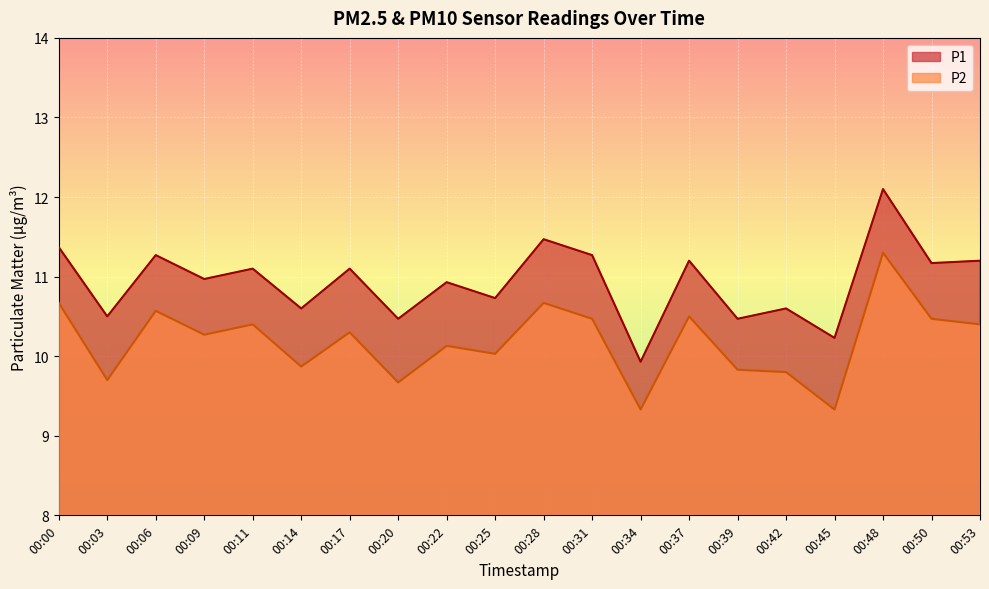

List the labels in order of P1 value, largest first.

00:48, 00:28, 00:00, 00:06, 00:31, 00:37, 00:53, 00:50, 00:11, 00:17, 00:09, 00:22, 00:25, 00:14, 00:42, 00:03, 00:20, 00:39, 00:45, 00:34